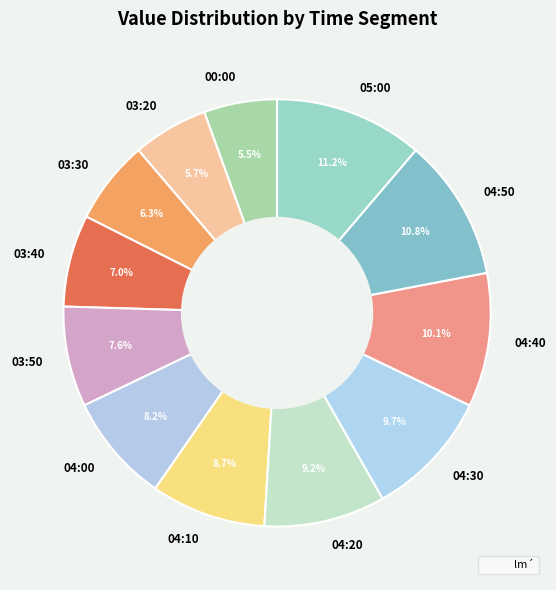

Which has a higher value, 04:20 or 04:40?

04:40